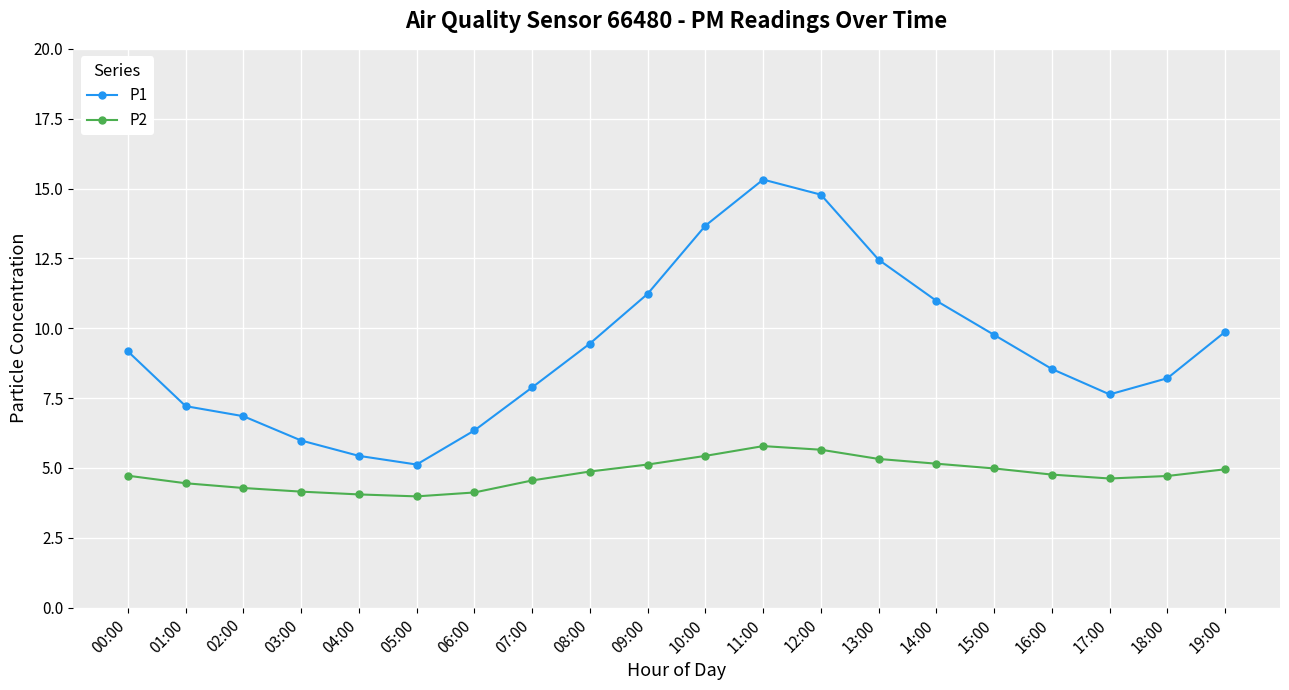

Which label corresponds to the largest value in the chart?

11:00